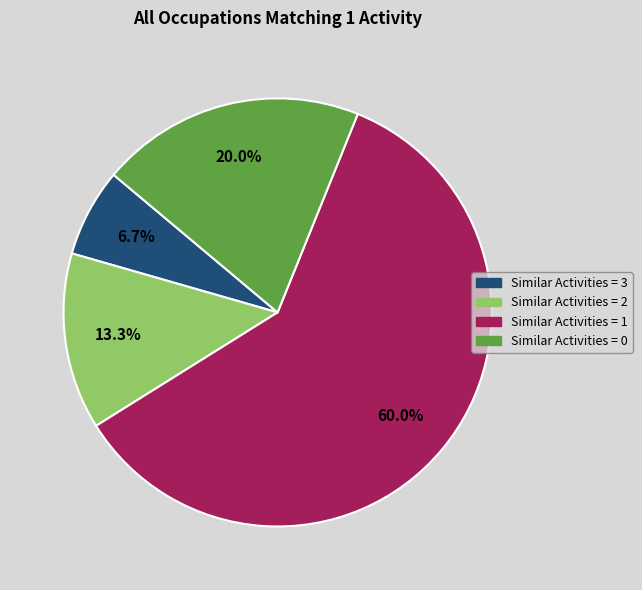

Is there any slice that represents more than half of the pie?

Yes